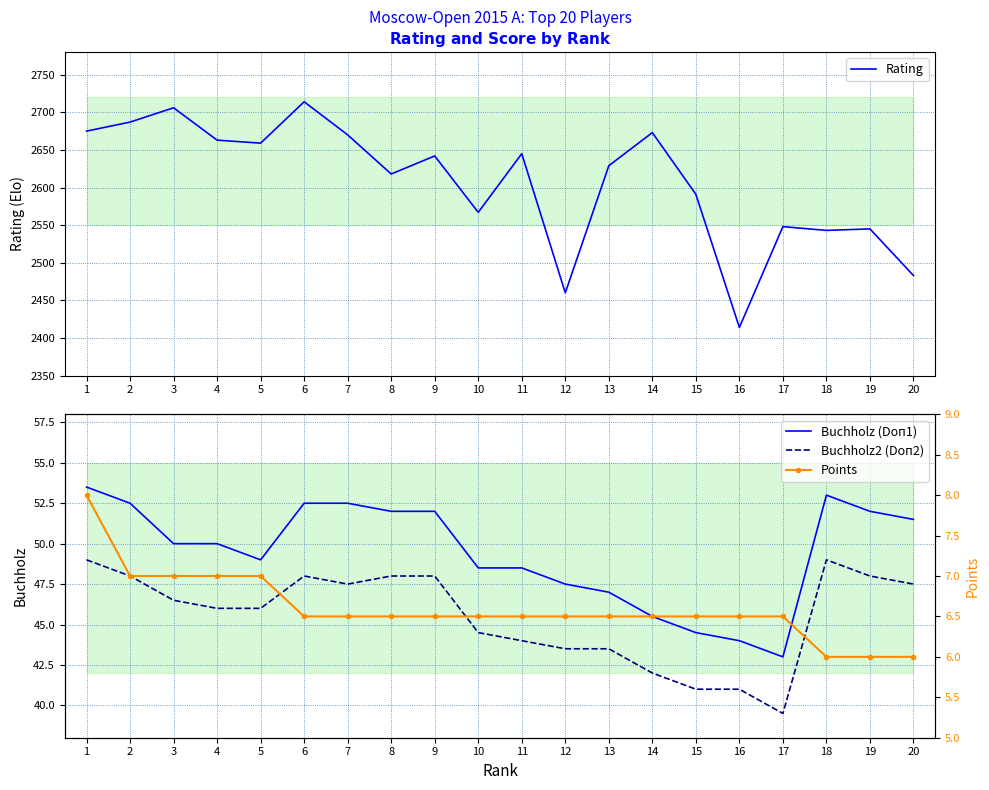

What are all the series names shown in the legend?

Rating, Buchholz (Doп1), Buchholz2 (Doп2), Points